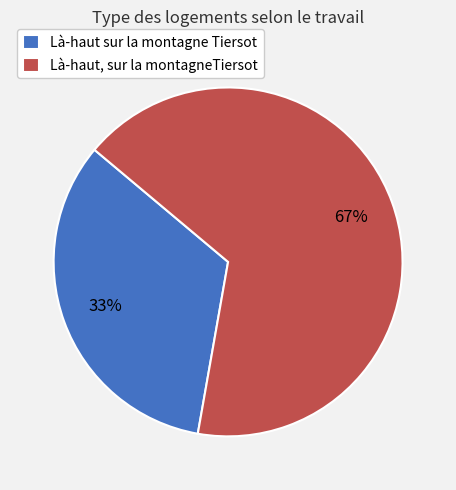

Approximately how many times larger is the value at Là-haut sur la montagne Tiersot compared to Là-haut, sur la montagneTiersot?

0.5